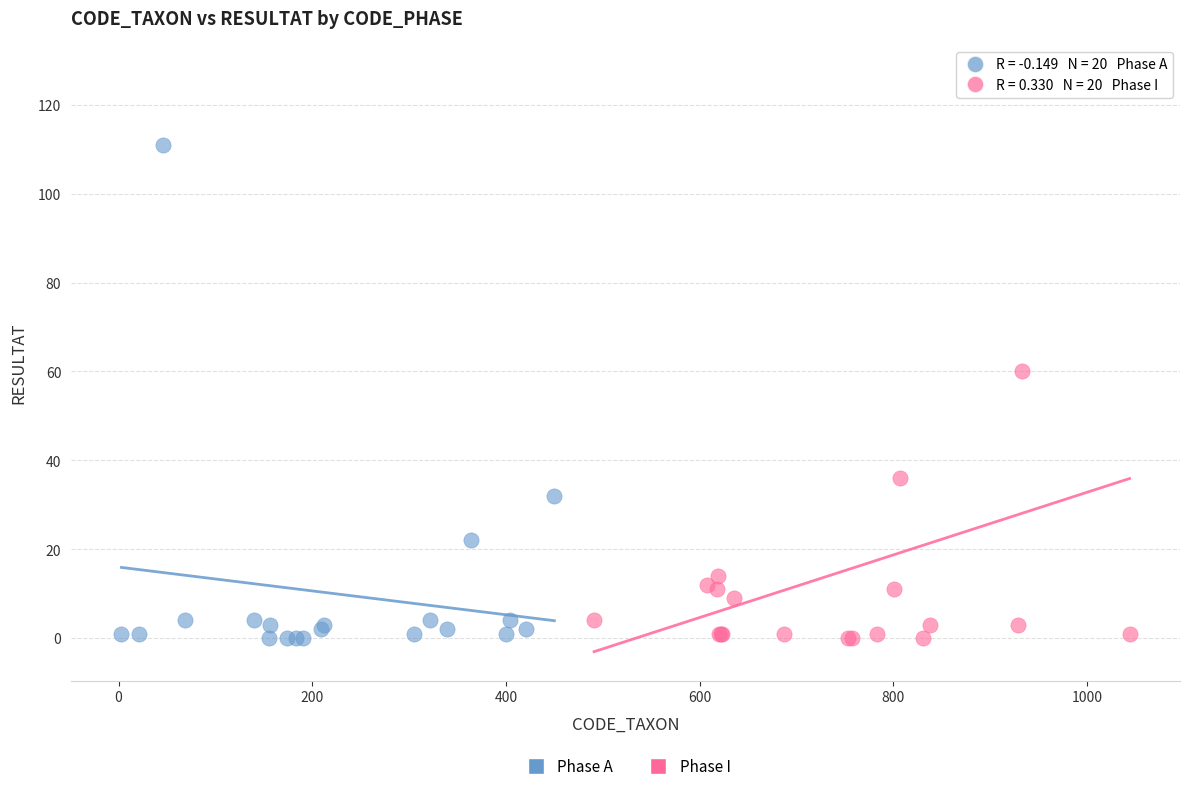

Which series contains the highest Y value?

Phase I